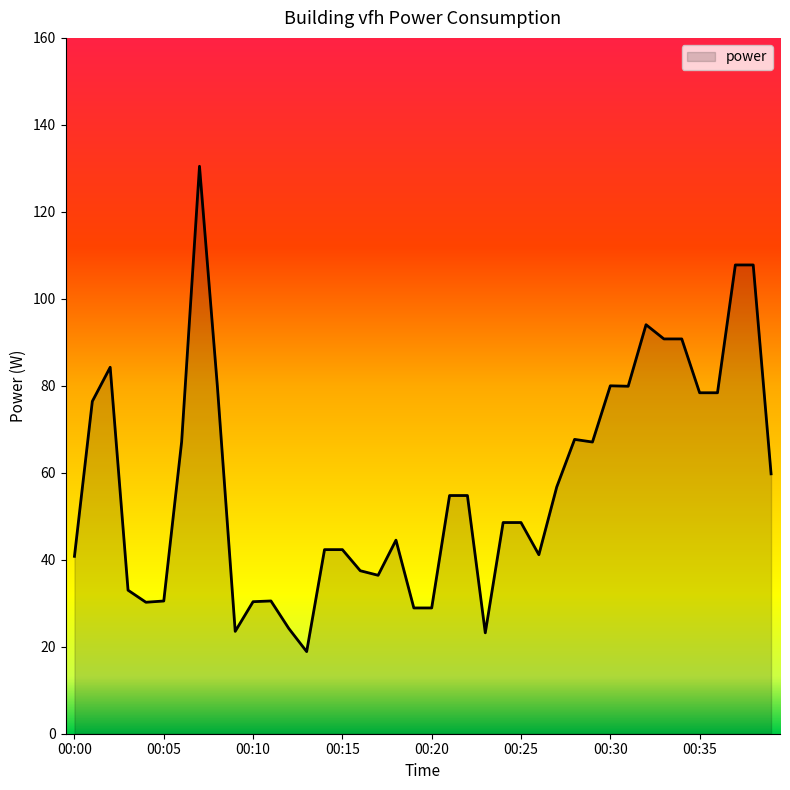

What is the difference between the maximum and minimum values?

111.6